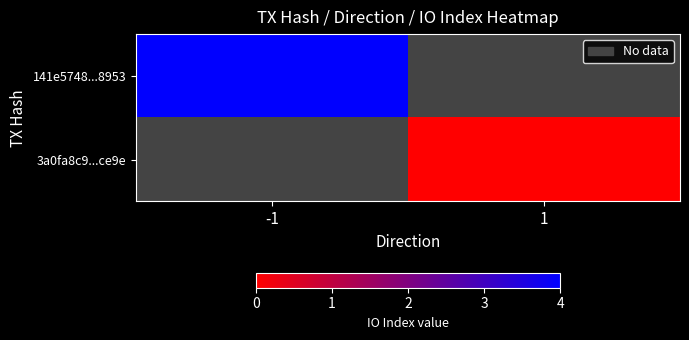

How many categories are shown in the chart?

2